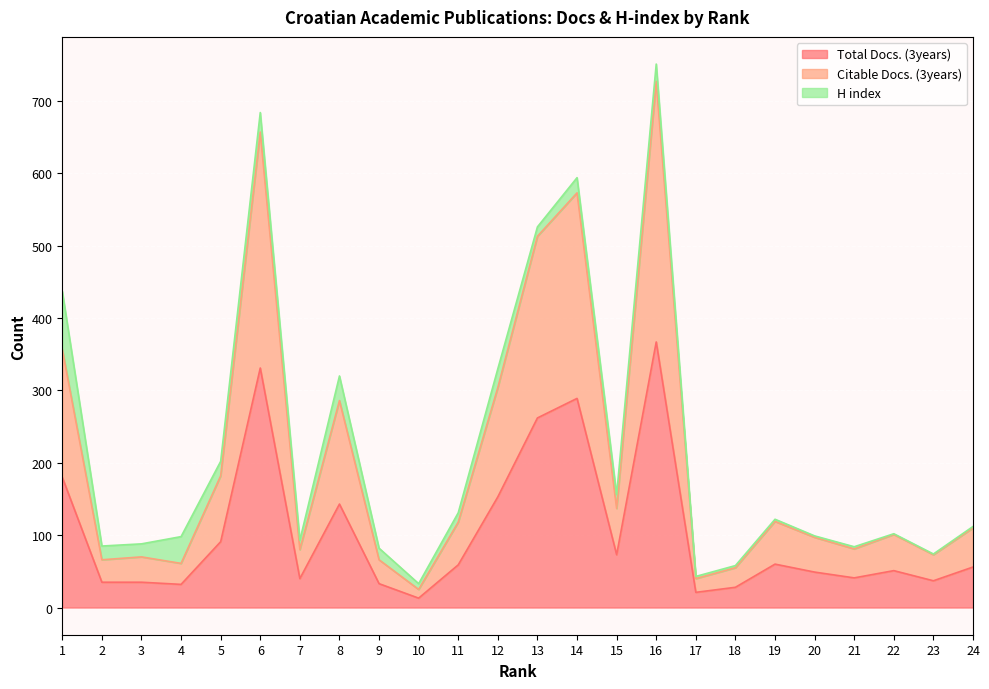

Where is the first local maximum for Citable Docs. (3years)?

3